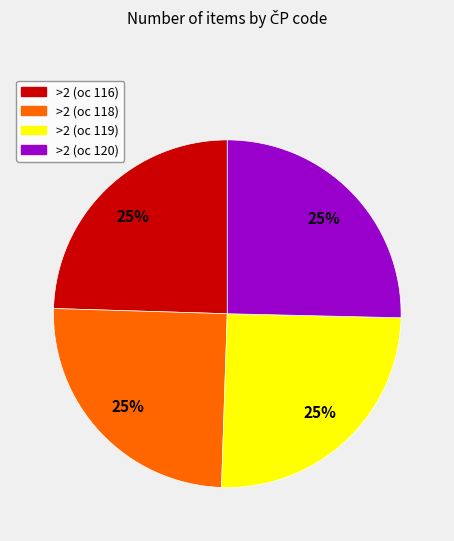

To the nearest percent, what portion does >2 (oc 118) represent?

25%